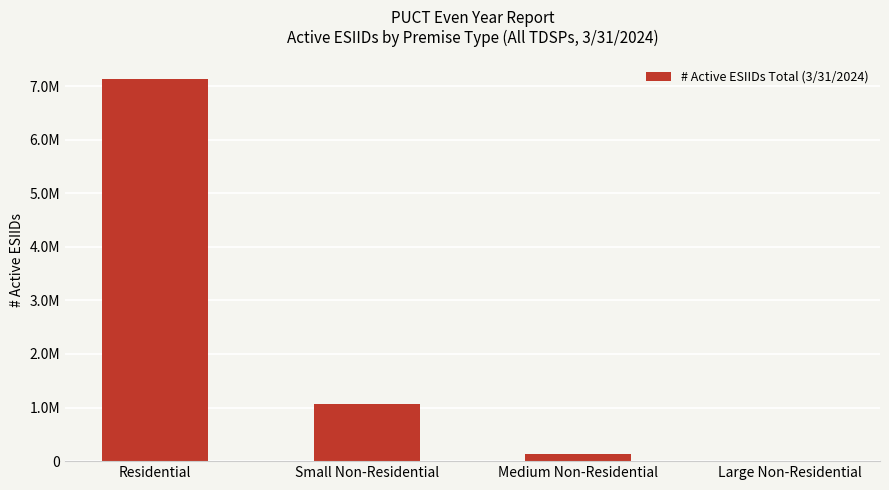

What is the ratio of the value at Small Non-Residential to the value at Large Non-Residential?

206.3